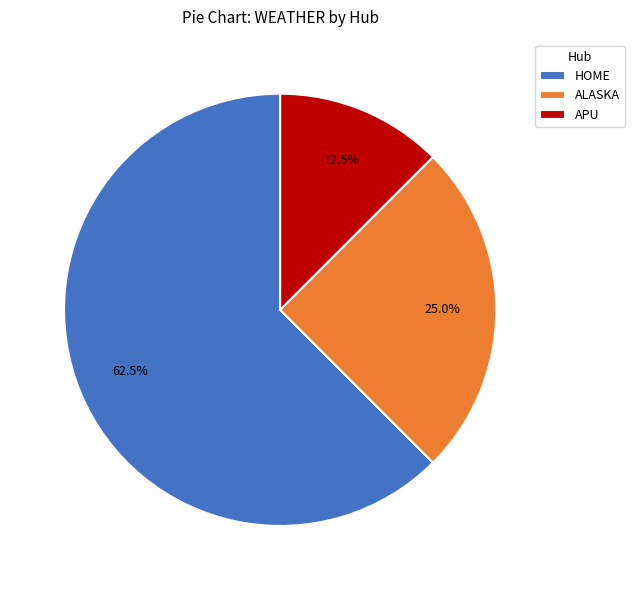

To the nearest percent, what is the average slice percentage?

33%